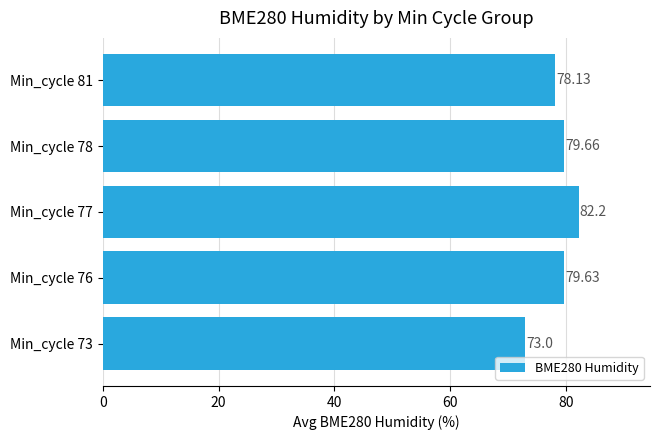

Are the bars horizontal?

Yes